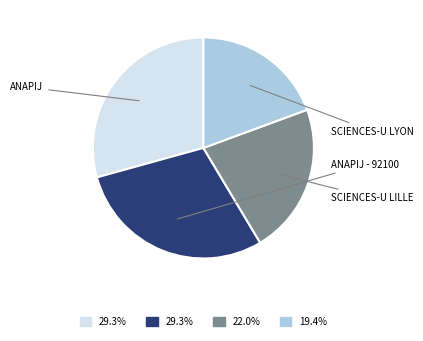

Is there any slice that represents more than half of the pie?

No